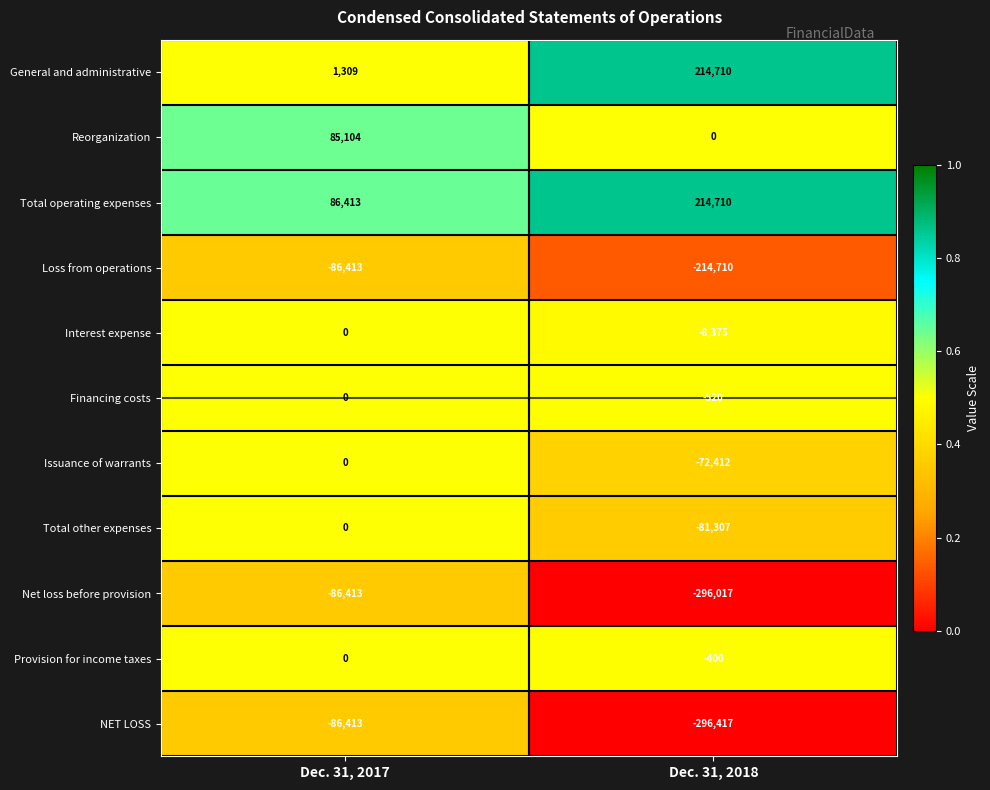

Reading left to right, what are all the values shown in this chart?

General and administrative: Dec. 31, 2017=1309	Dec. 31, 2018=214710
Reorganization: Dec. 31, 2017=85104	Dec. 31, 2018=0
Total operating expenses: Dec. 31, 2017=86413	Dec. 31, 2018=214710
Loss from operations: Dec. 31, 2017=-86413	Dec. 31, 2018=-214710
Interest expense: Dec. 31, 2017=0	Dec. 31, 2018=-8375
Financing costs: Dec. 31, 2017=0	Dec. 31, 2018=-520
Issuance of warrants: Dec. 31, 2017=0	Dec. 31, 2018=-72412
Total other expenses: Dec. 31, 2017=0	Dec. 31, 2018=-81307
Net loss before provision: Dec. 31, 2017=-86413	Dec. 31, 2018=-296017
Provision for income taxes: Dec. 31, 2017=0	Dec. 31, 2018=-400
NET LOSS: Dec. 31, 2017=-86413	Dec. 31, 2018=-296417